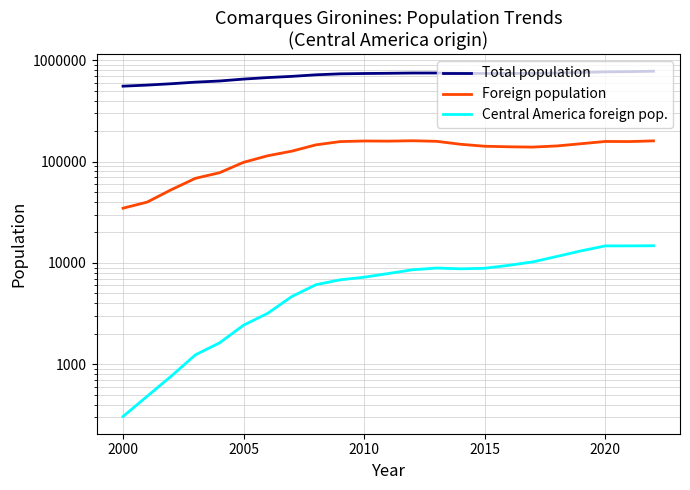

What is the maximum value for Central America foreign pop.?

14776